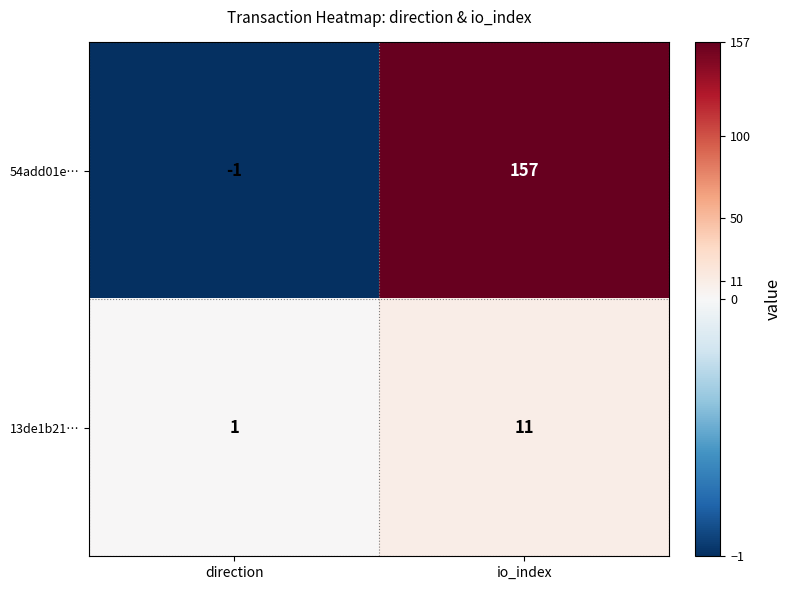

What is the difference between the 54add01e… values at io_index and direction?

158